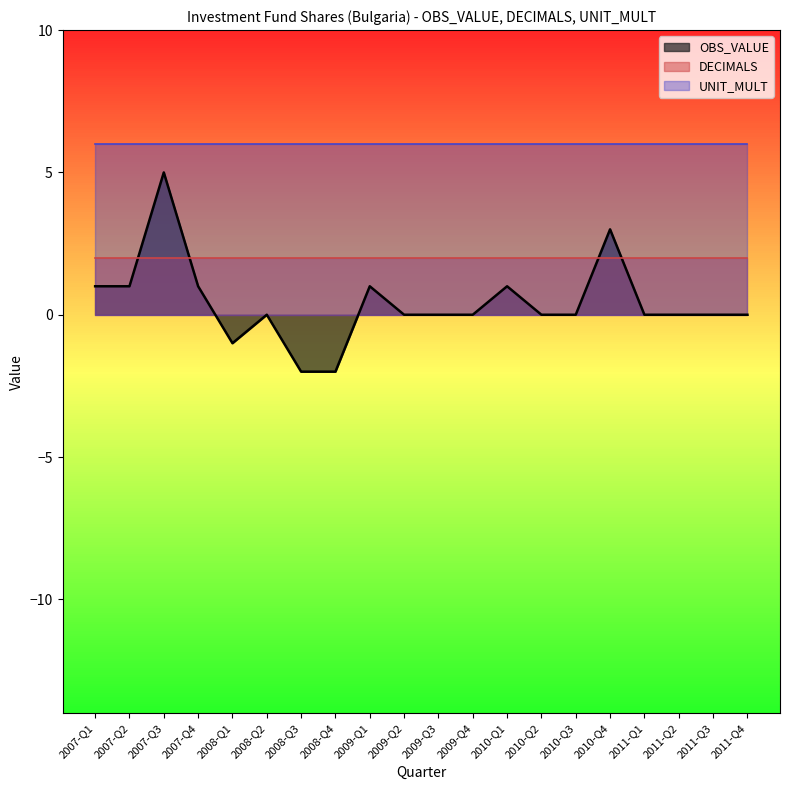

What is the approximate value of UNIT_MULT at 2007-Q2?

6